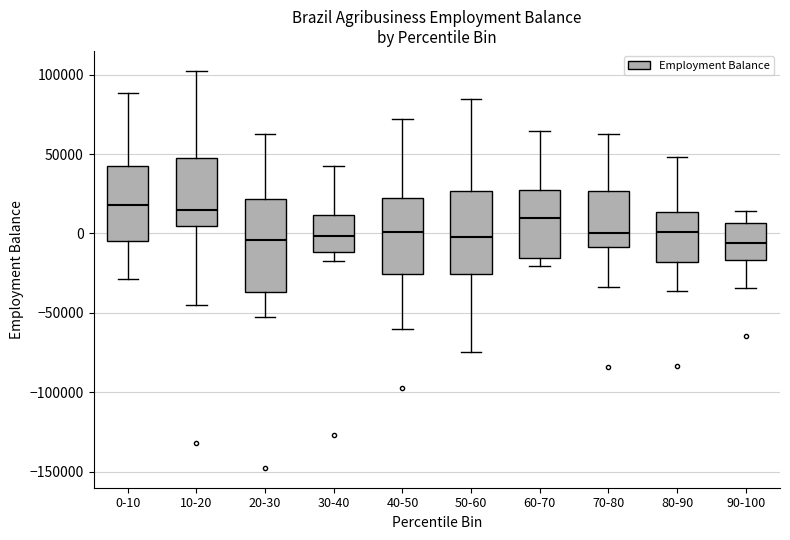

Where does the upper whisker of the box for 20-30 end on the y-axis? The values are not printed on the chart, so give them approximately, as read against the axis.

65000